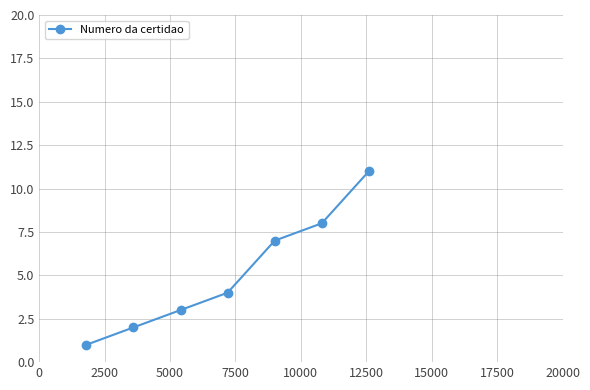

Reading left to right, extract all data points from this chart.

1	2	3	4	7	8	11